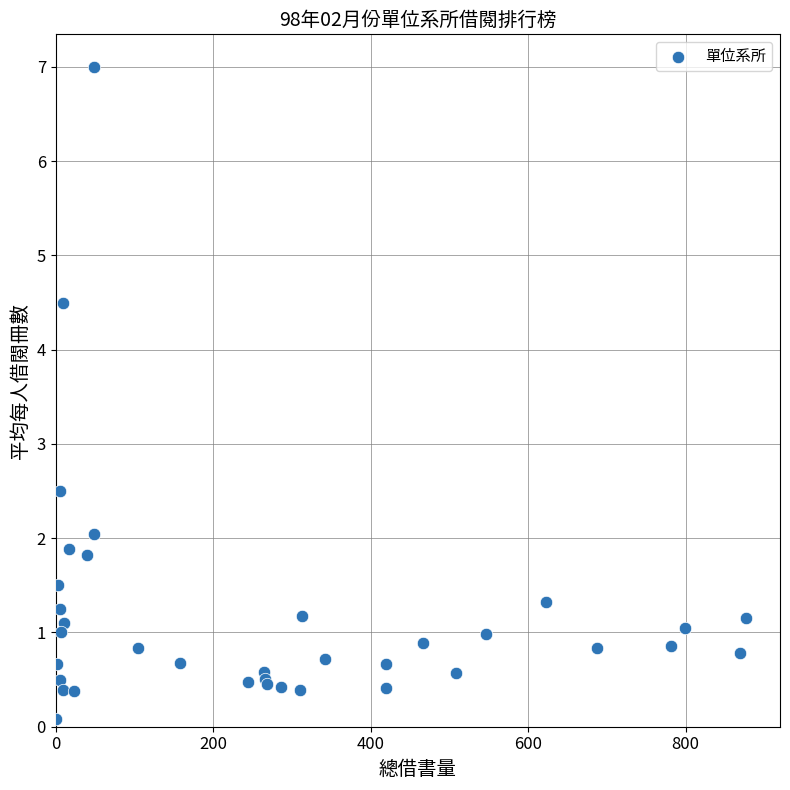

What Y value in the scatter plot is closest to 3?

2.5